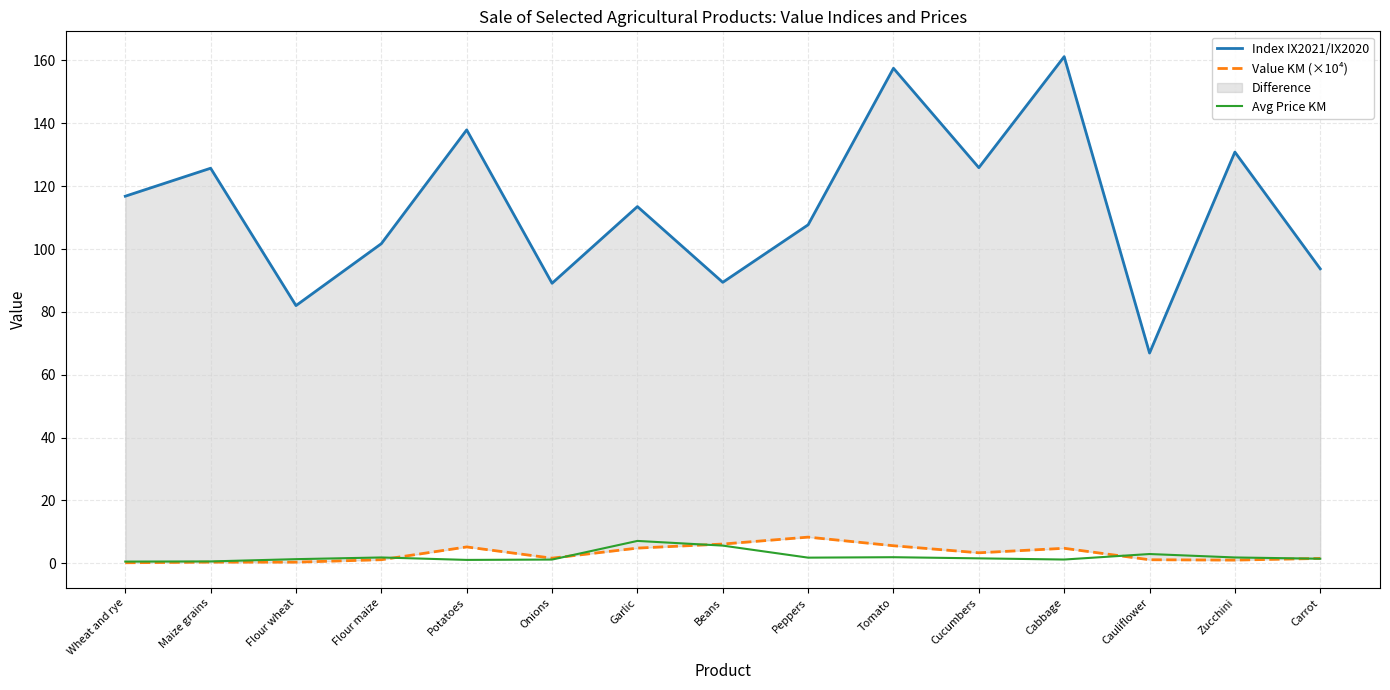

What is the minimum value shown in the chart?

0.2